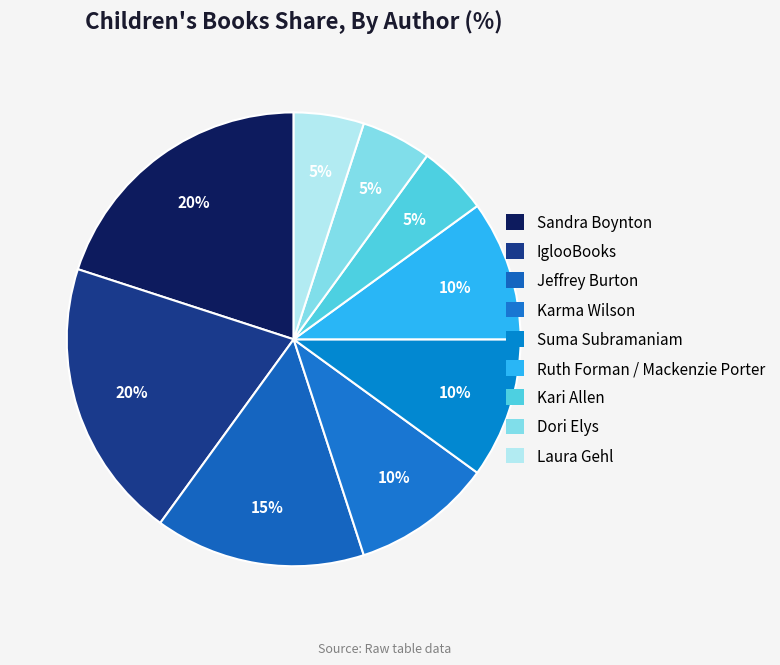

What is the ratio of the value at Ruth Forman / Mackenzie Porter to the value at Karma Wilson?

1.0